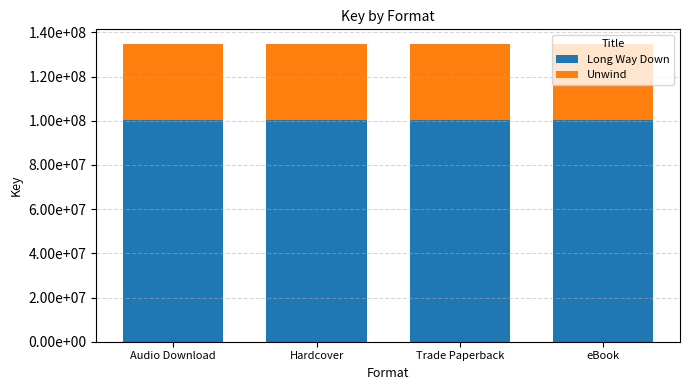

At how many categories does at least one series exceed 82840666?

4